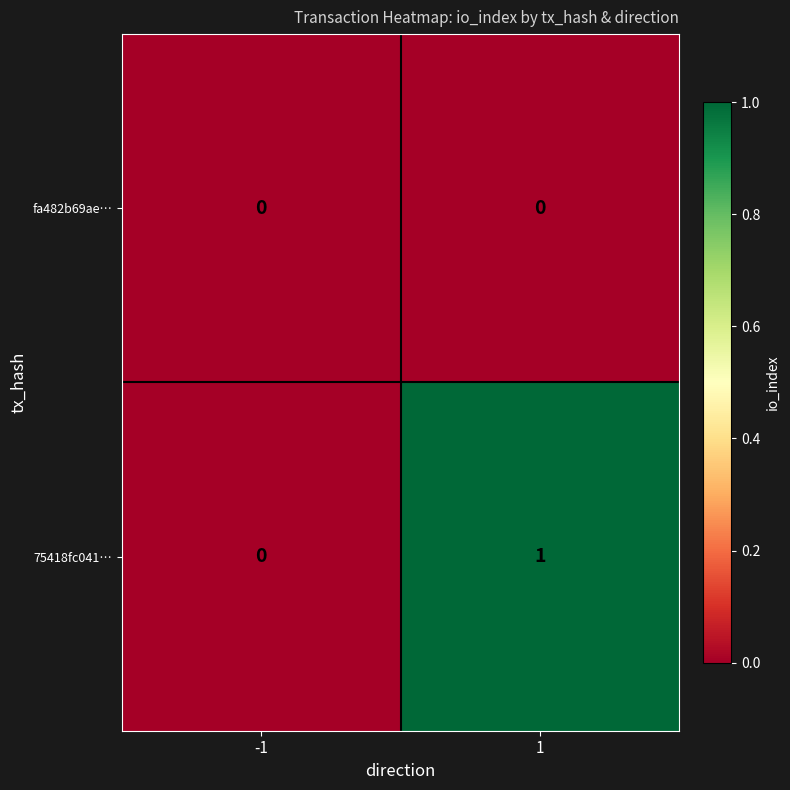

Reading left to right, extract all data points from this chart.

fa482b69ae…: 0	0
75418fc041…: 0	1